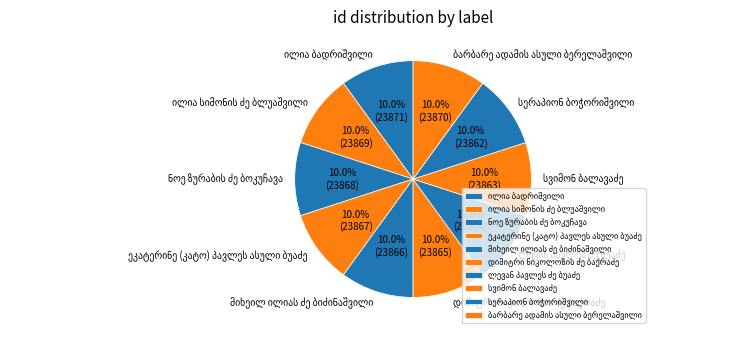

Is there a majority slice in this chart?

No